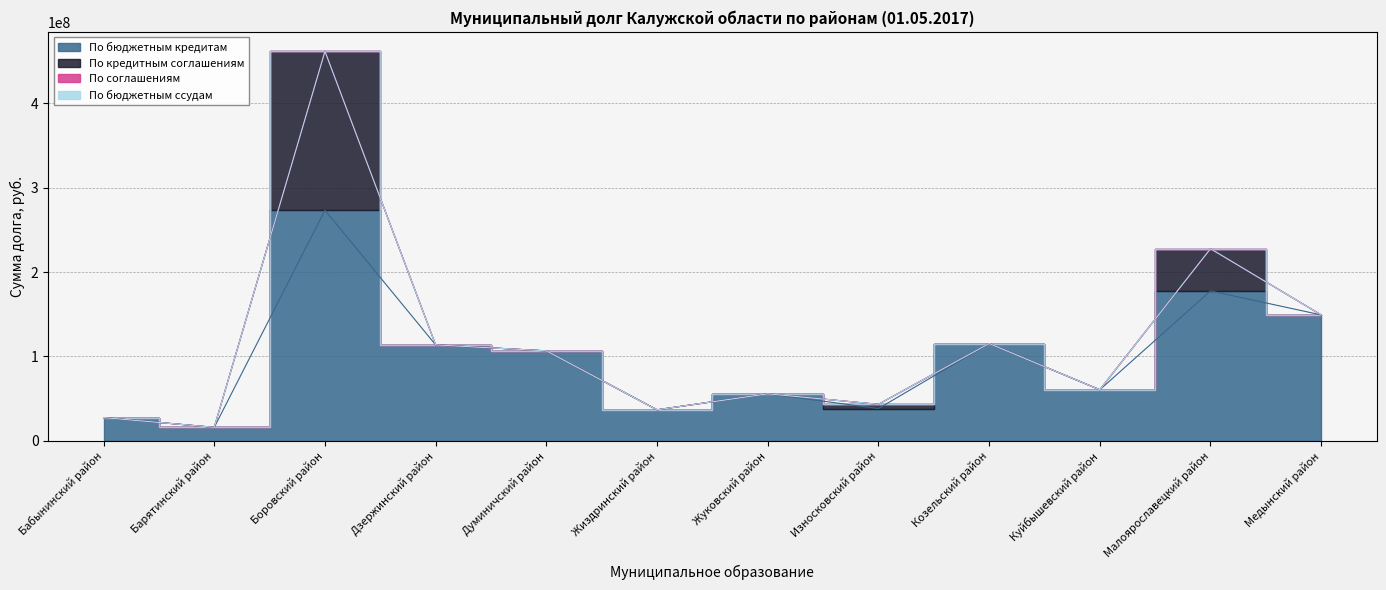

What is the sum of all По кредитным соглашениям values?

243336001.0